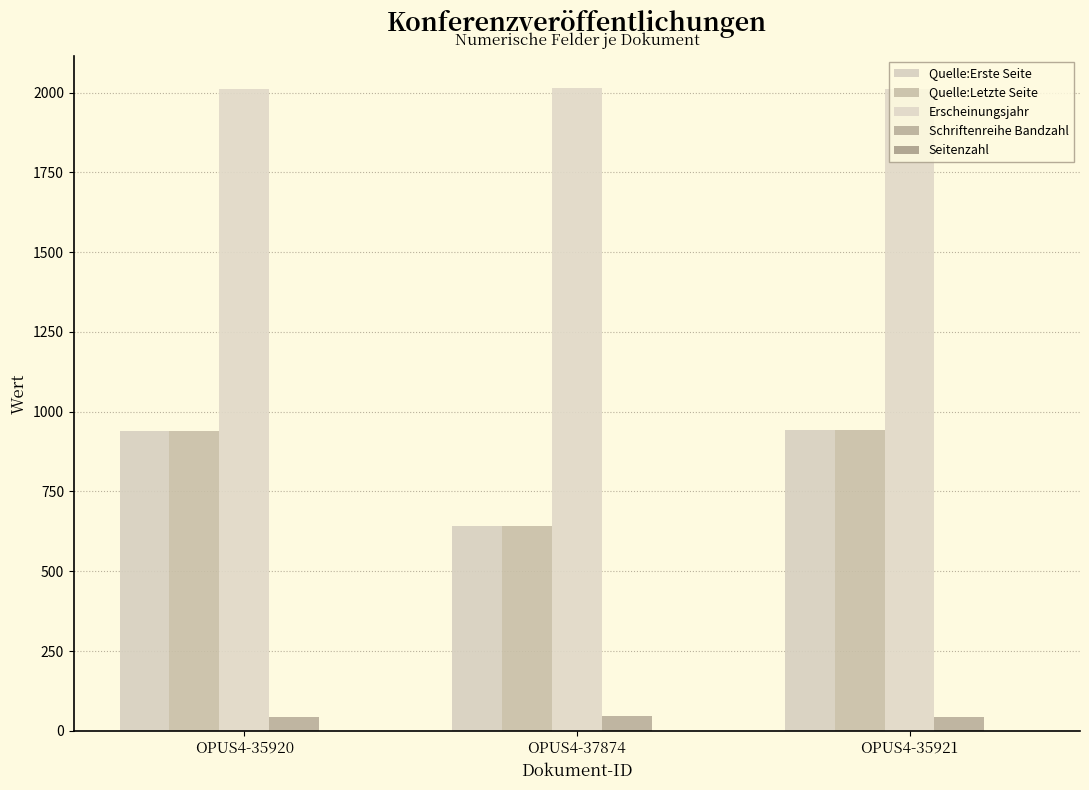

True or false: Quelle:Erste Seite has a value of 334 at OPUS4-37874.

False